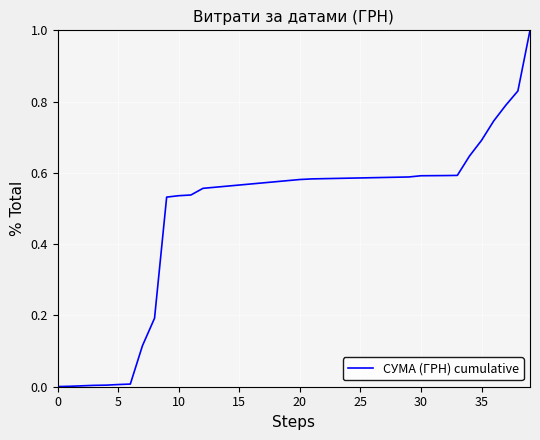

Does the chart have visible grid lines?

Yes